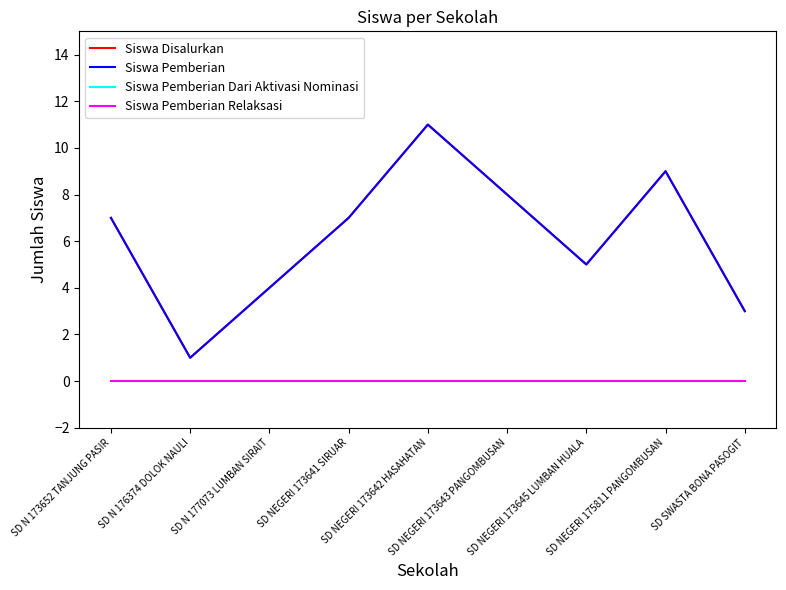

What is the difference between the maximum and minimum values in the Siswa Pemberian series?

10